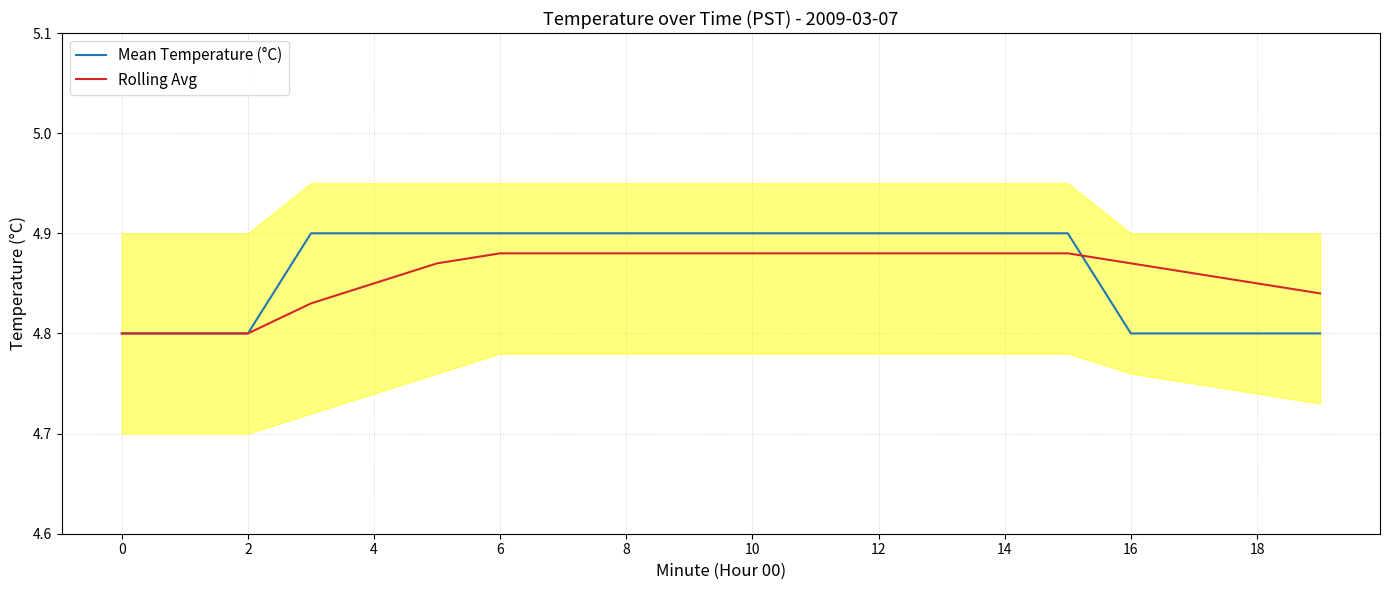

True or false: Mean Temperature (°C) has a value of 4.9 at 10.

True